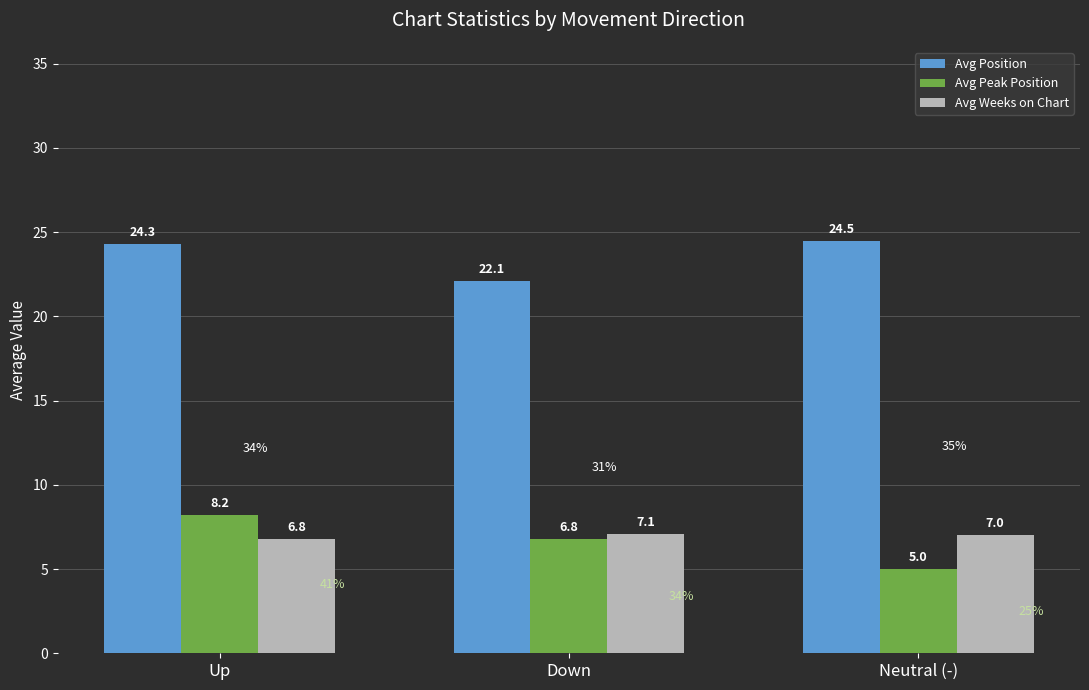

Between Down and Neutral (-), which series saw the biggest shift?

Avg Position